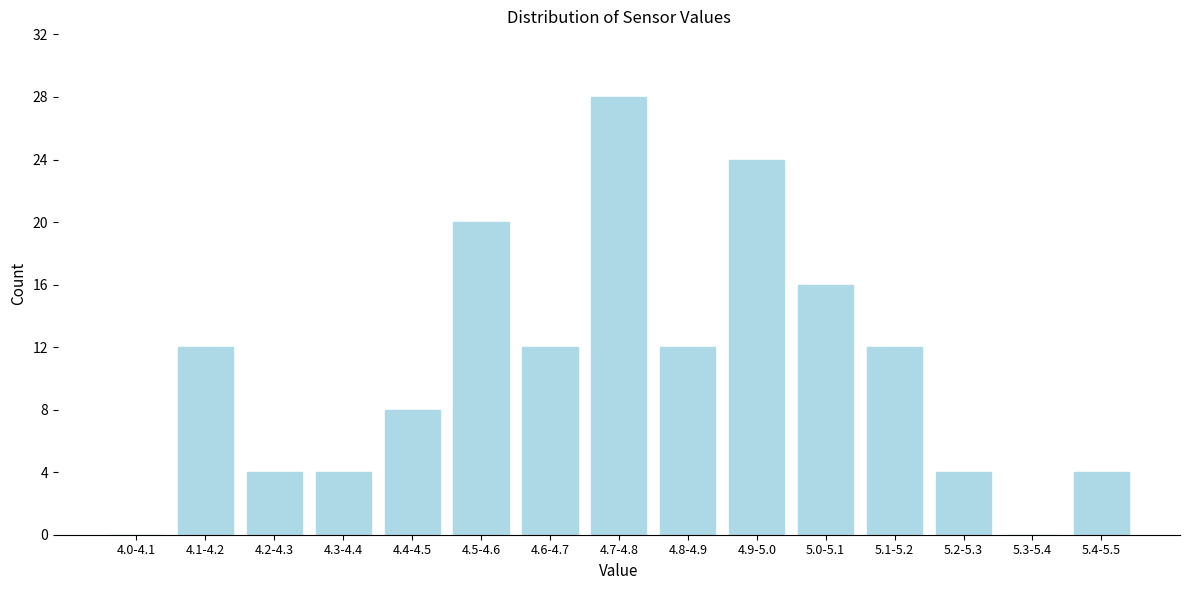

Reading left to right, extract all data points from this chart.

4.0-4.1=0	4.1-4.2=12	4.2-4.3=4	4.3-4.4=4	4.4-4.5=8	4.5-4.6=20	4.6-4.7=12	4.7-4.8=28	4.8-4.9=12	4.9-5.0=24	5.0-5.1=16	5.1-5.2=12	5.2-5.3=4	5.3-5.4=0	5.4-5.5=4